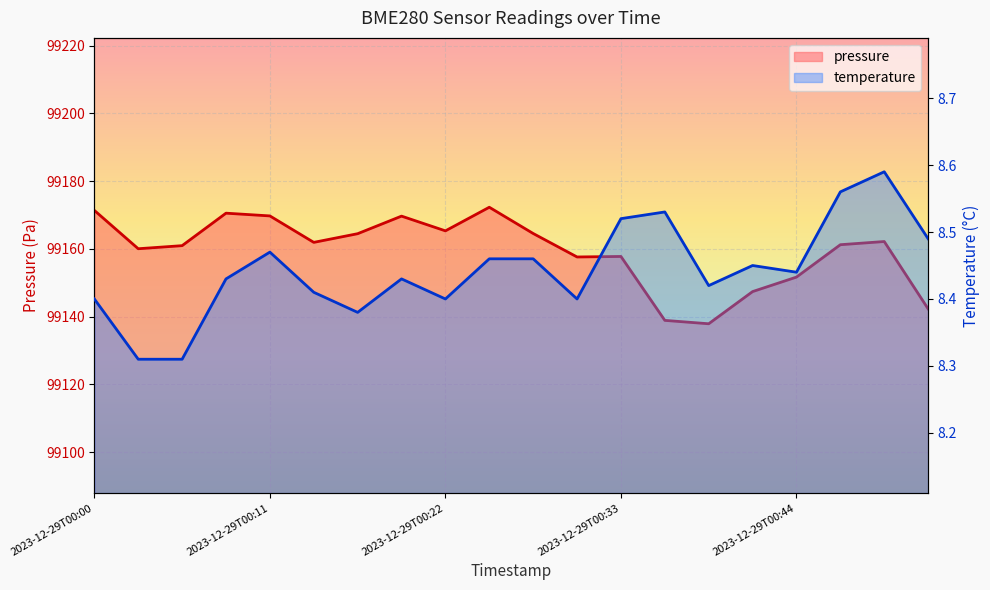

True or false: temperature has more than 2 points higher than both neighbors.

True